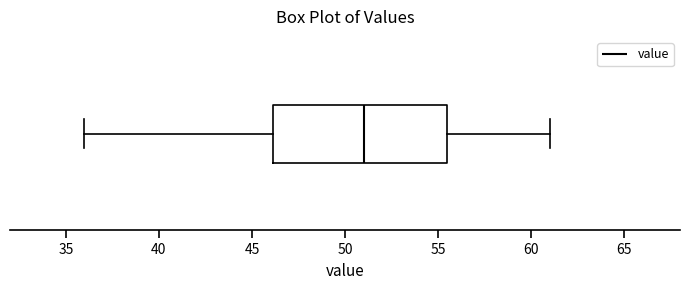

Where does the right whisker of the box end on the x-axis? The values are not printed on the chart, so give them approximately, as read against the axis.

61.0